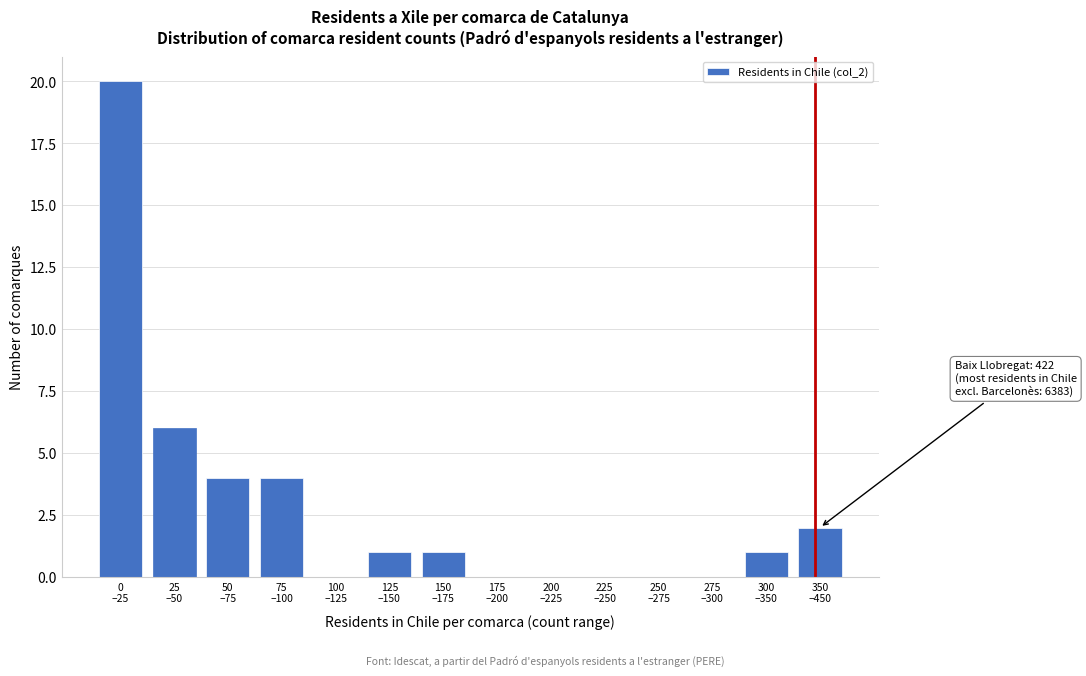

What is the greatest value displayed?

20